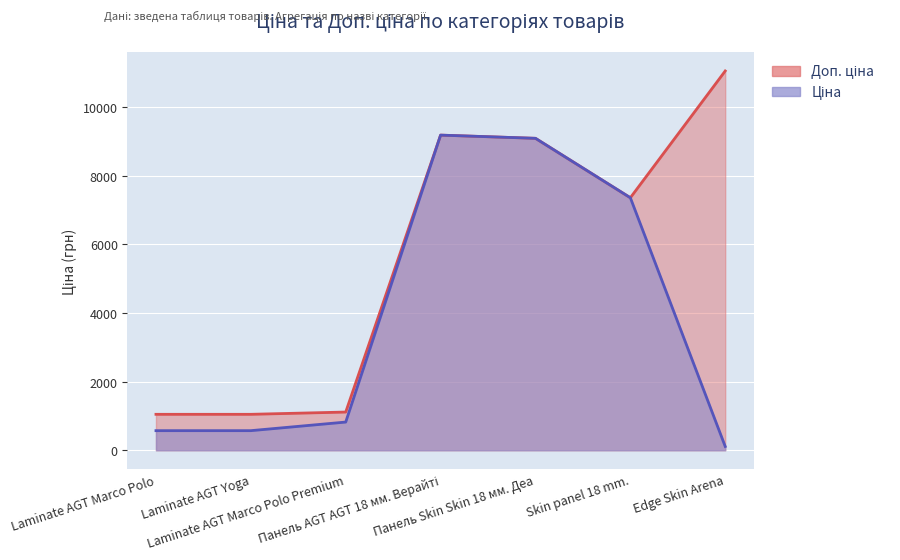

Rank the series by their maximum value, from highest to lowest.

Доп. ціна, Ціна